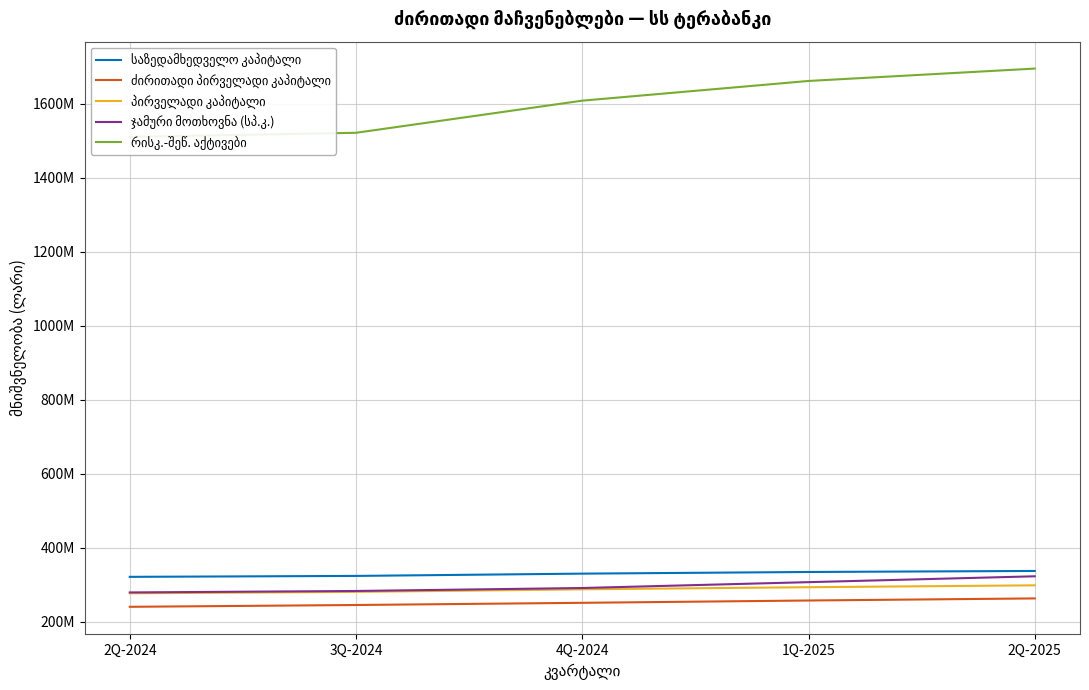

Is the value of პირველადი კაპიტალი at 4Q-2024 greater than the value of რისკ.-შეწ. აქტივები at 3Q-2024?

No